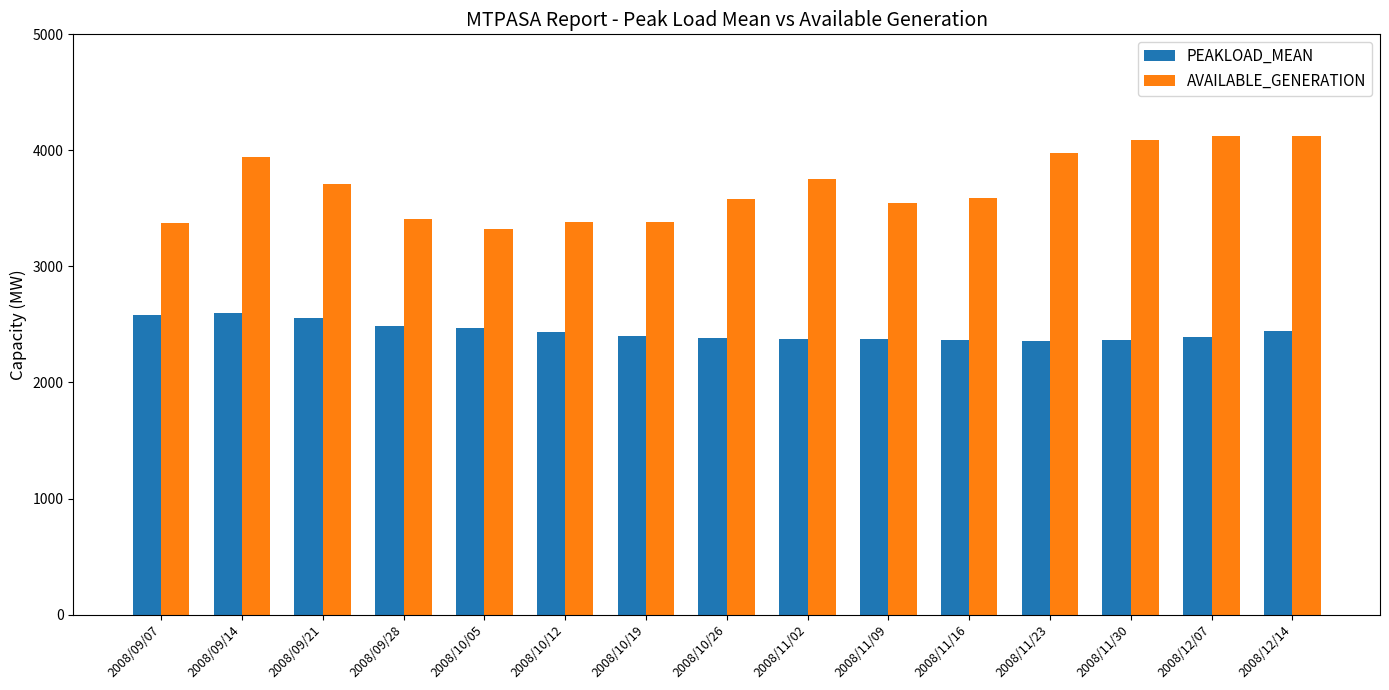

Which series changed the most between 2008/09/28 and 2008/11/30?

AVAILABLE_GENERATION